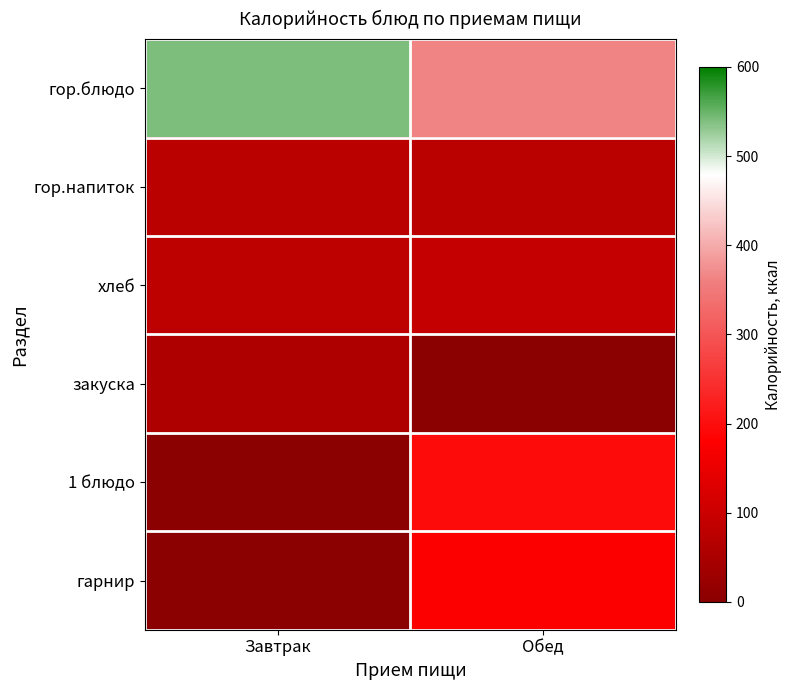

Rank the series at Завтрак from lowest to highest value.

1 блюдо, гарнир, закуска, гор.напиток, хлеб, гор.блюдо